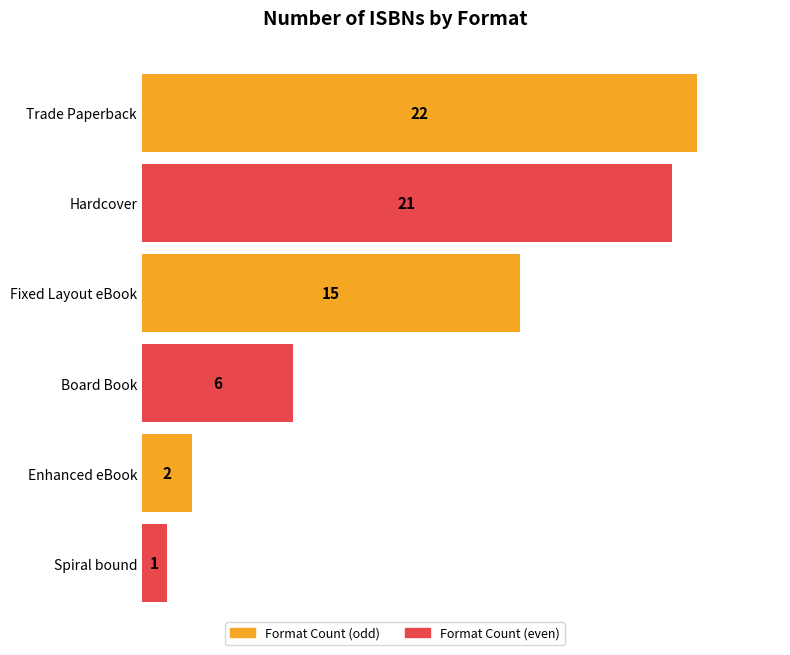

What is the average value?

11